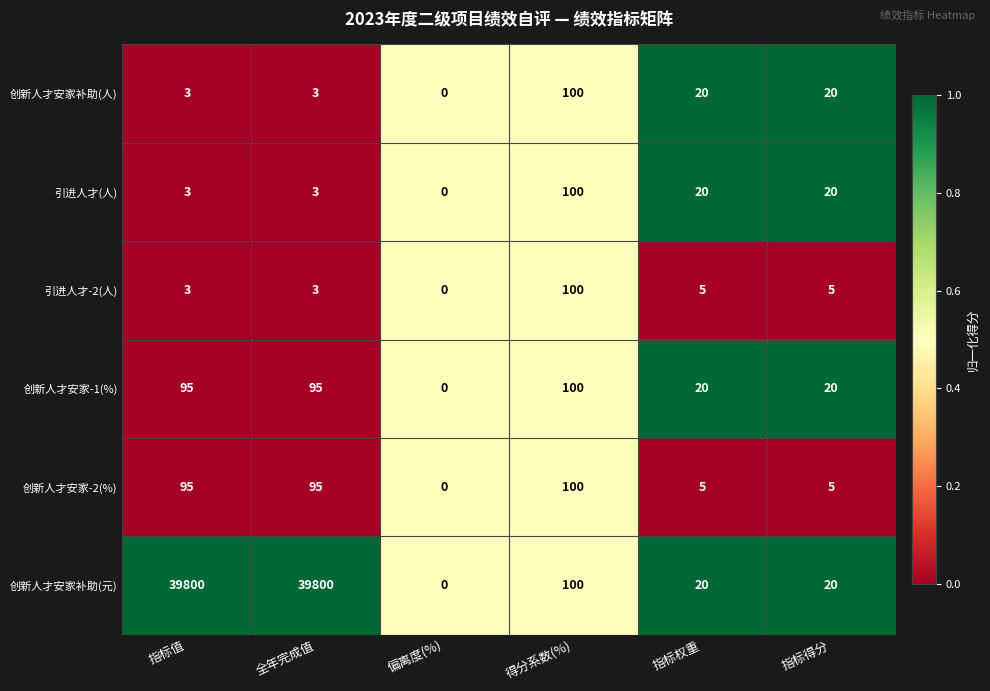

At which category does the chart reach its minimum across all series?

偏离度(%)